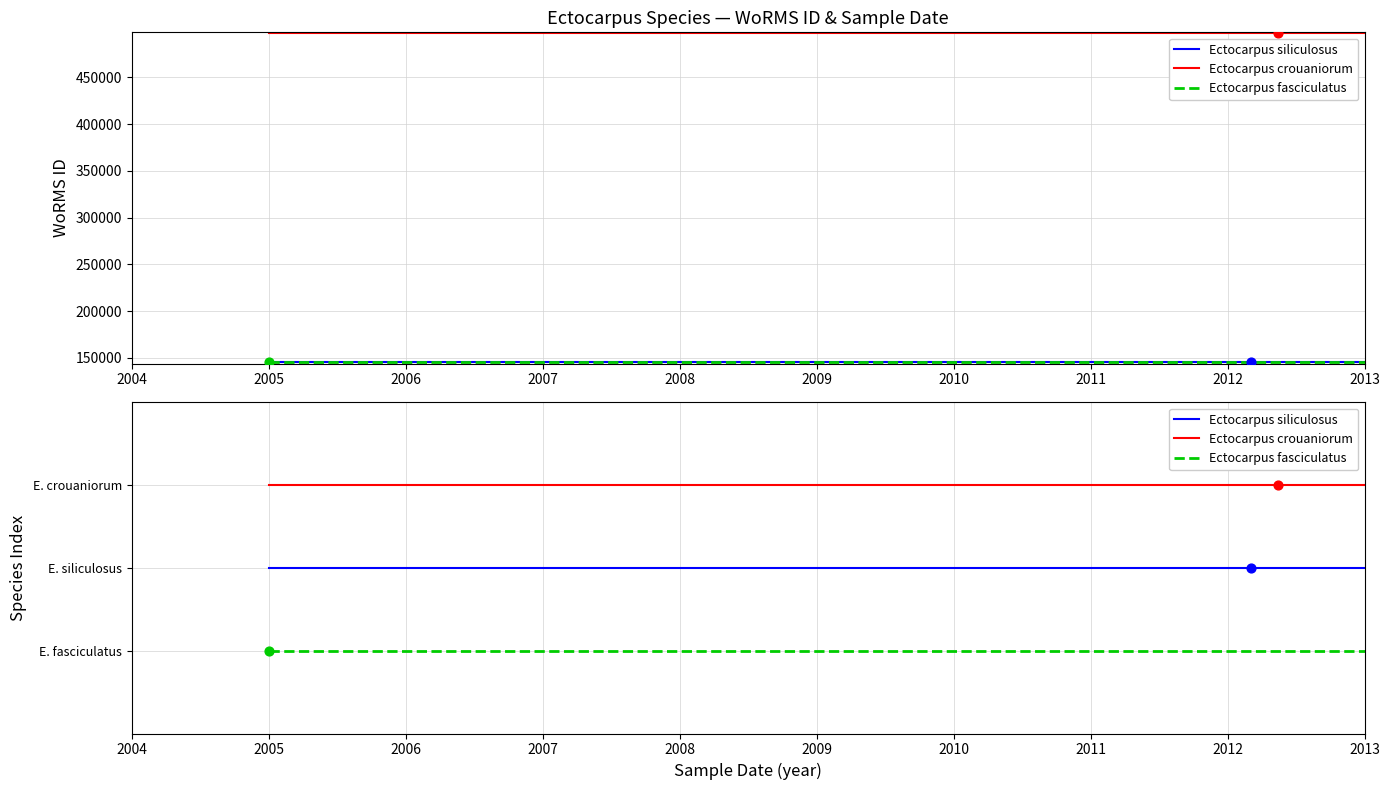

Which series contains the lowest Y value?

Ectocarpus fasciculatus